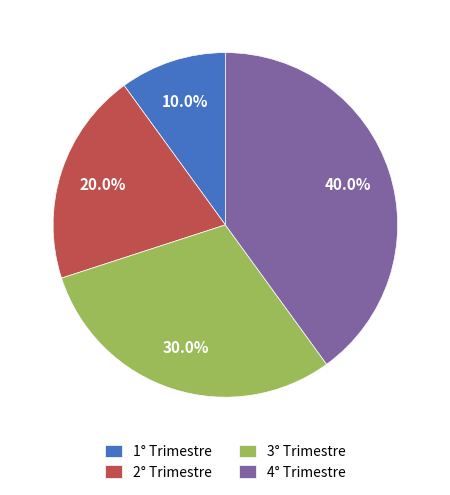

To the nearest percent, what portion does 3° Trimestre represent?

30%